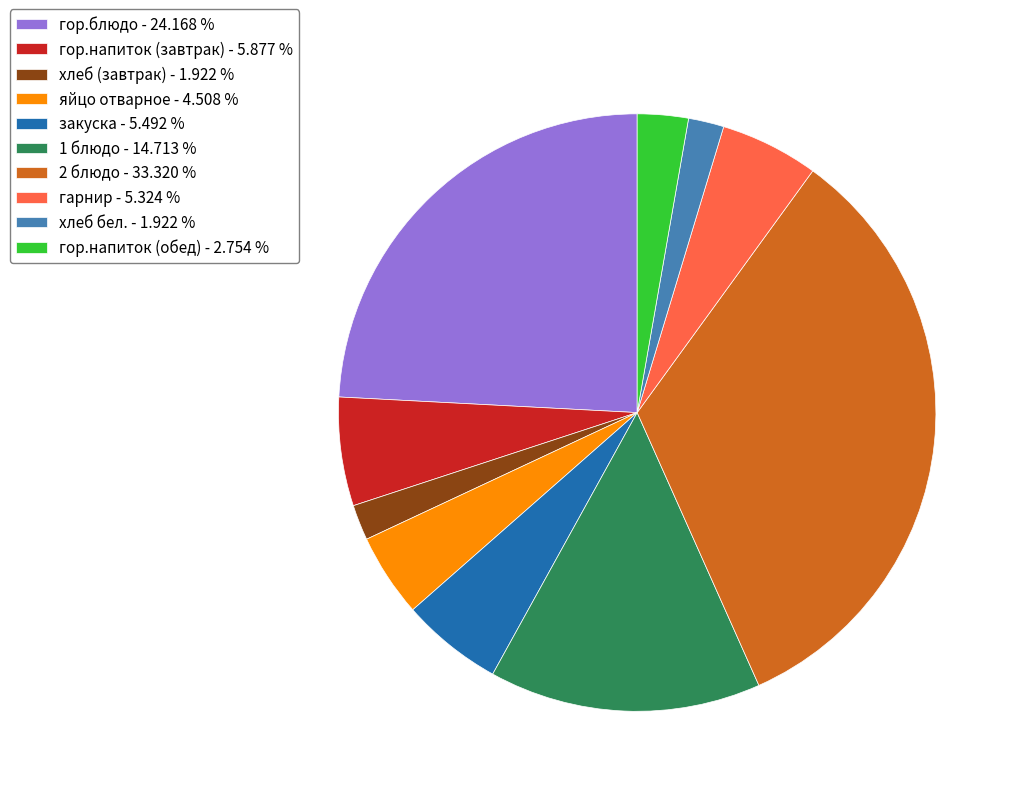

Count the number of slices in the pie.

10